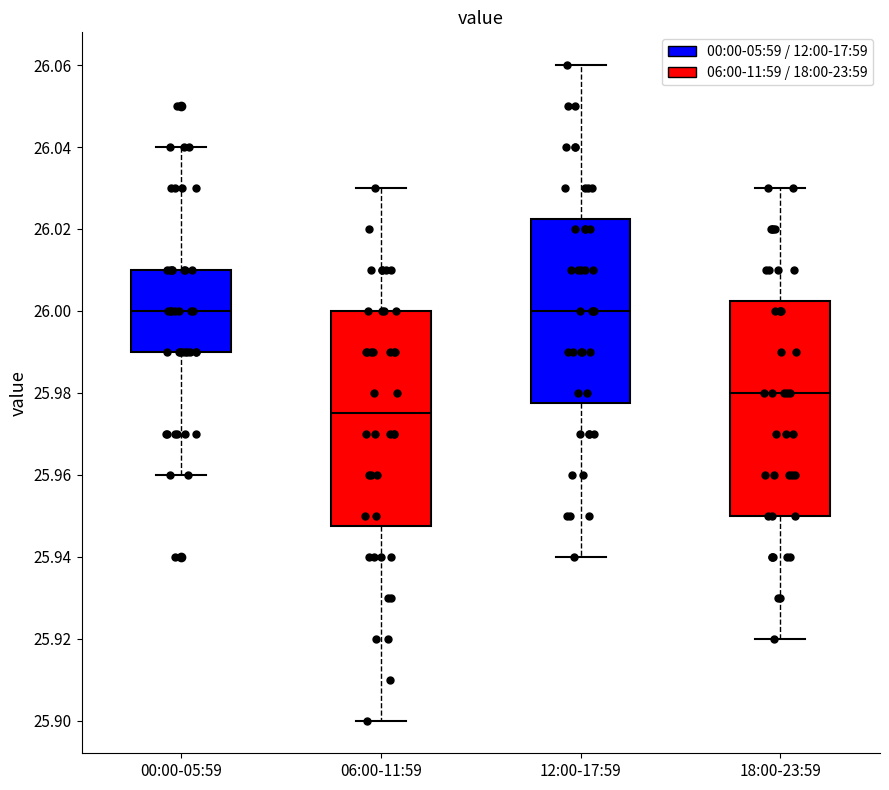

Reading left to right, transcribe this box plot: for each box, give where its median line is, the range the box spans, and where its two whiskers end, as read against the y-axis. The values are not printed on the chart, so give them approximately, as read against the axis.

00:00-05:59: median 26.000, box 25.990 to 26.010, whiskers 25.960 to 26.040
06:00-11:59: median 25.976, box 25.948 to 26.000, whiskers 25.900 to 26.030
12:00-17:59: median 26.000, box 25.978 to 26.022, whiskers 25.940 to 26.060
18:00-23:59: median 25.980, box 25.950 to 26.002, whiskers 25.920 to 26.030